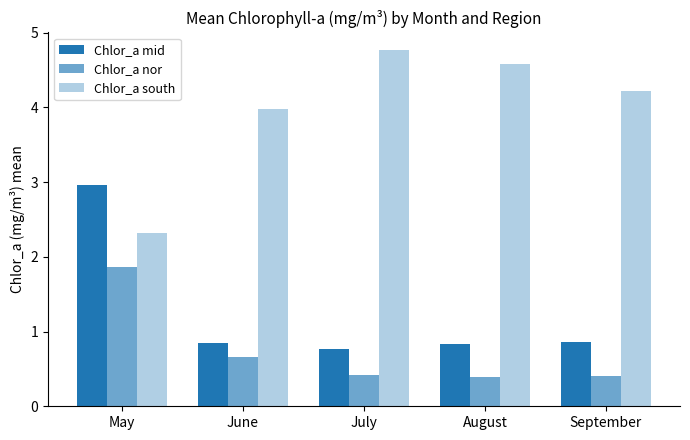

What is the minimum value shown in the chart?

0.4